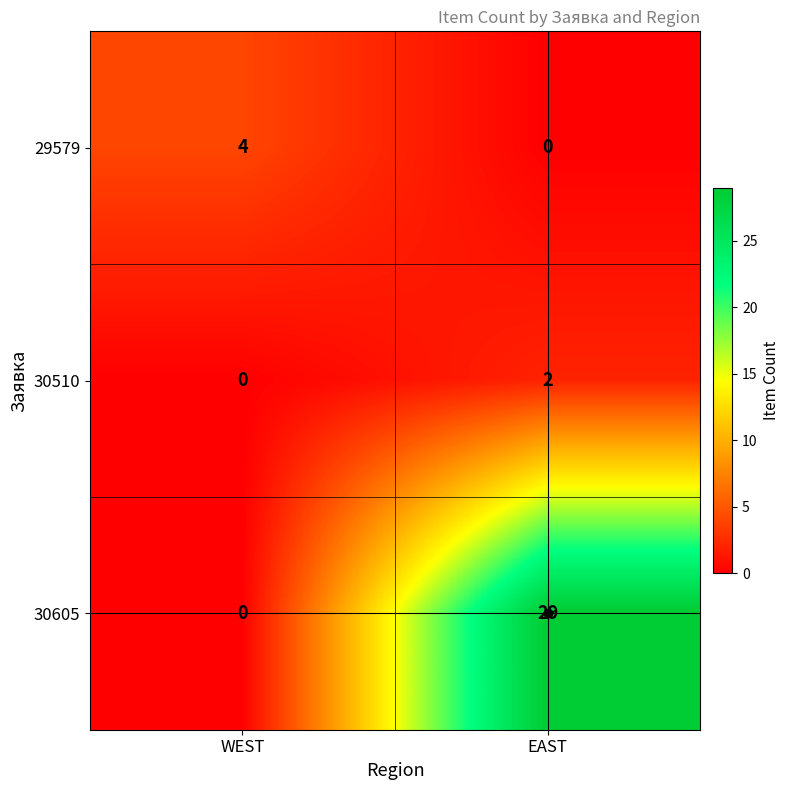

What is the sum of the 30605 values at EAST and WEST?

29